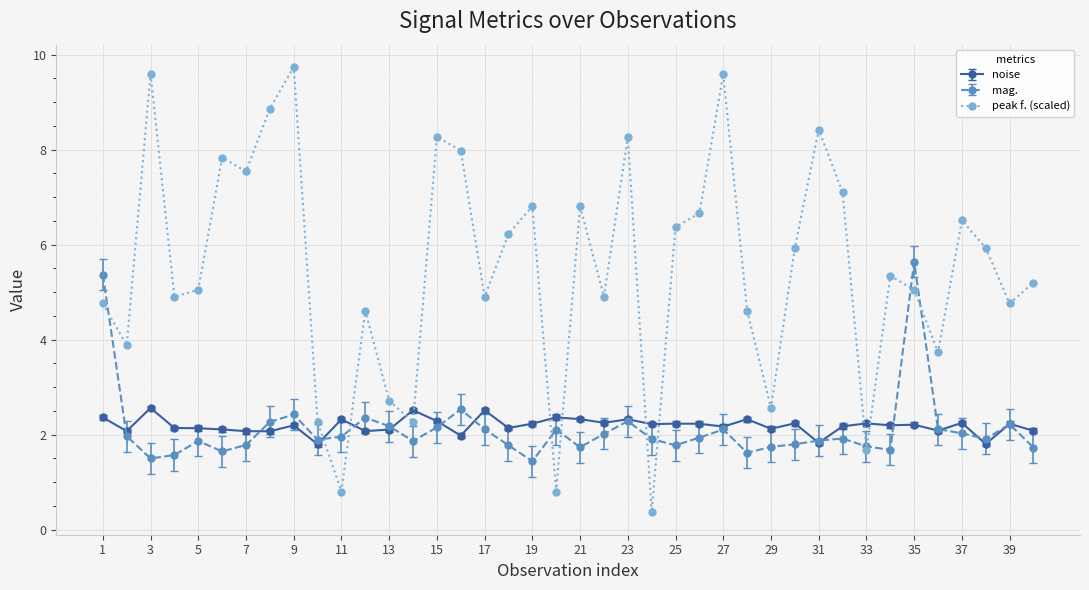

True or false: noise has more than 0 interior local peaks.

True